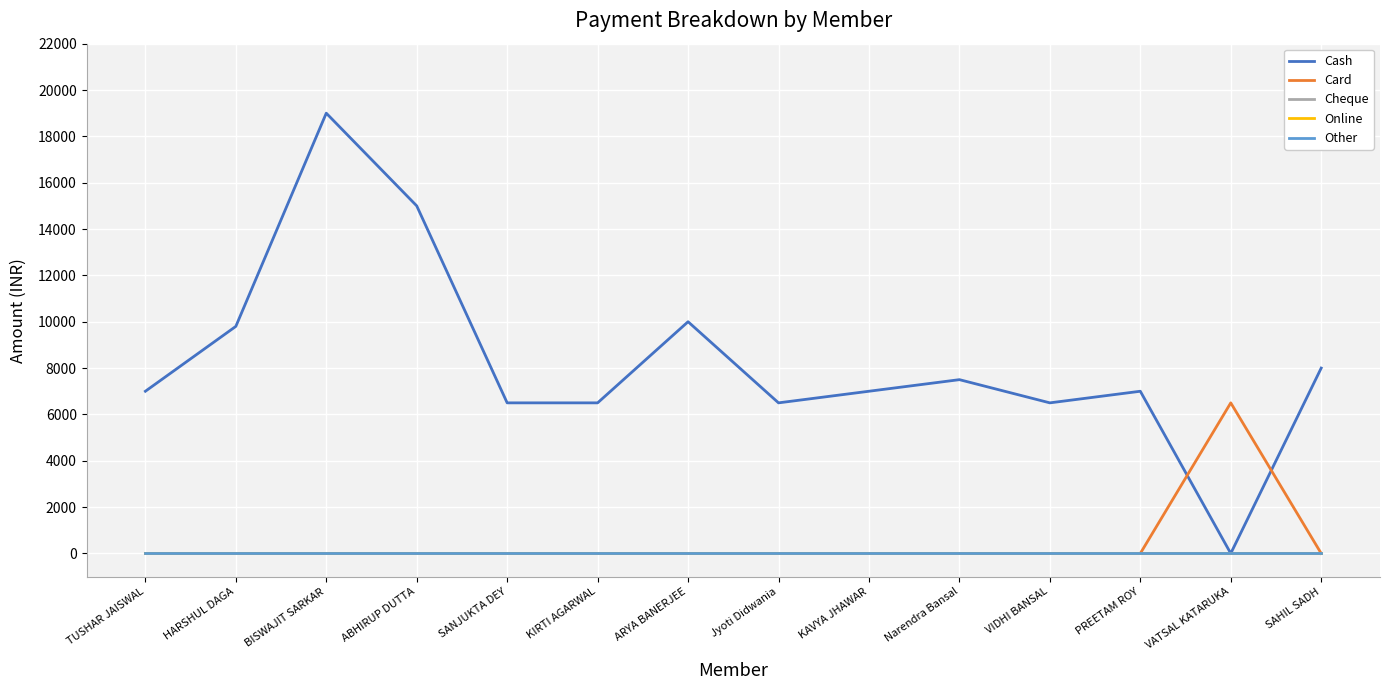

What is the label of the 4th point from the left?

ABHIRUP DUTTA